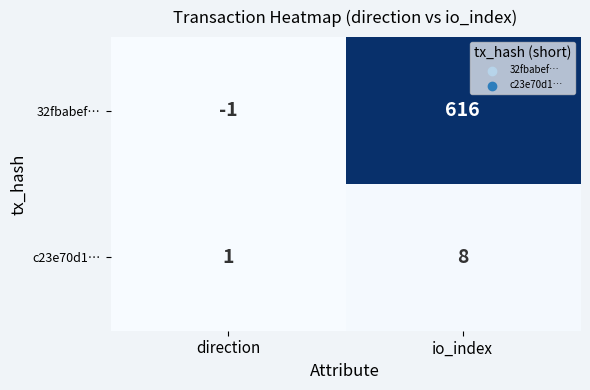

Which series has the largest total across all categories?

32fbabef…